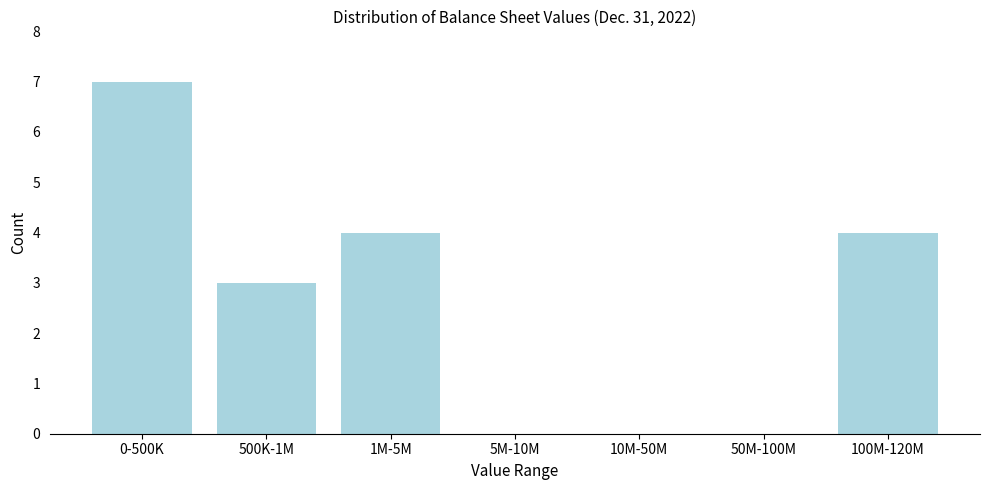

Reading left to right, transcribe all the data shown in this chart.

0-500K=7	500K-1M=3	1M-5M=4	5M-10M=0	10M-50M=0	50M-100M=0	100M-120M=4